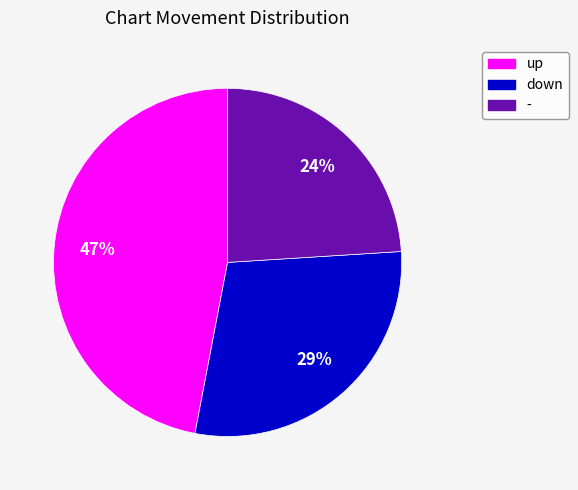

Is it true that down is 29% of the pie?

True